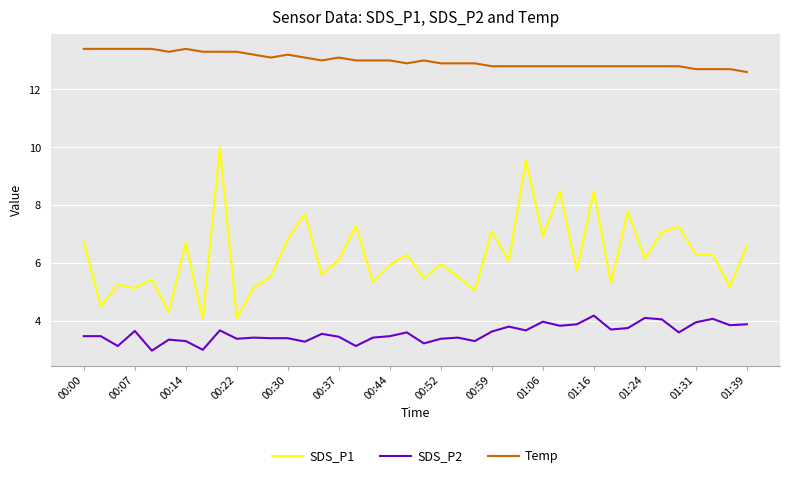

What is the difference between the maximum and minimum values in the Temp series?

0.8